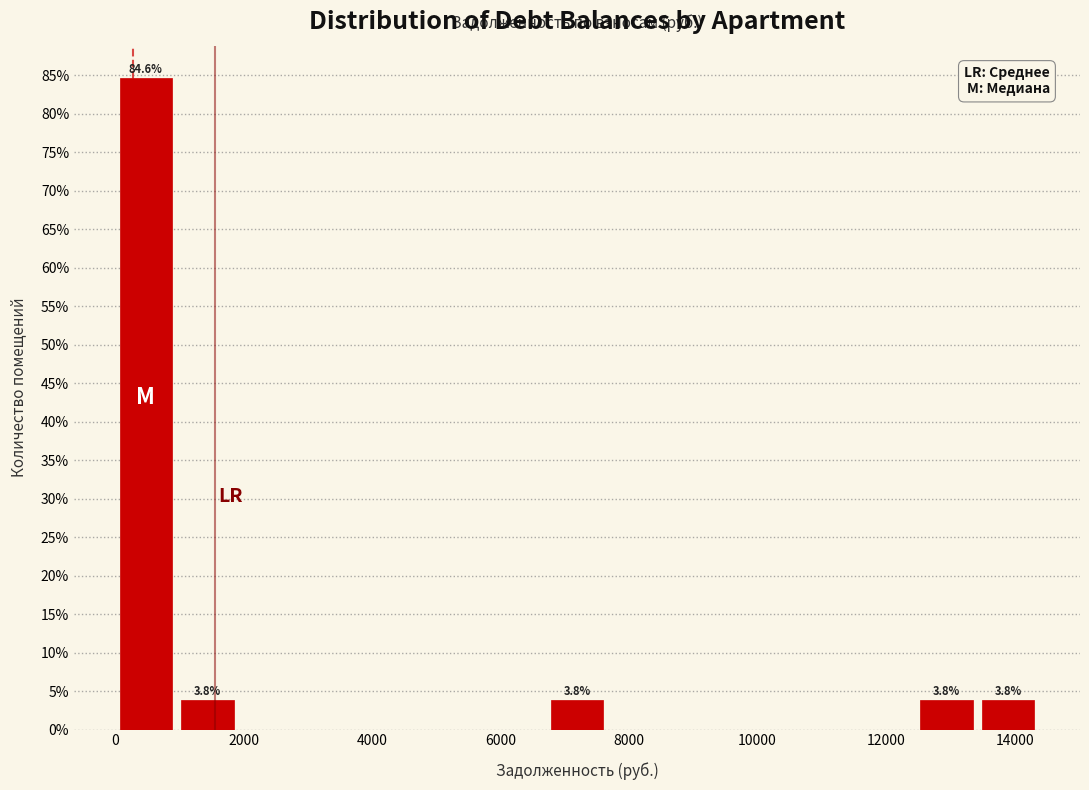

Which range on the x-axis has the tallest bar?

0 to 1000